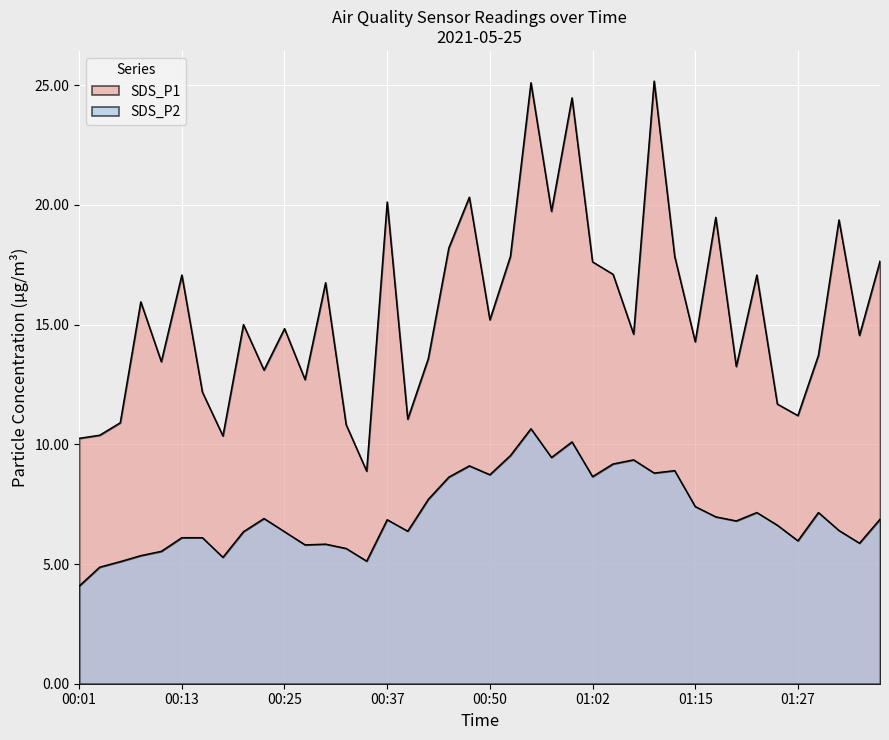

Rank the series at 00:01 from lowest to highest value.

SDS_P2, SDS_P1